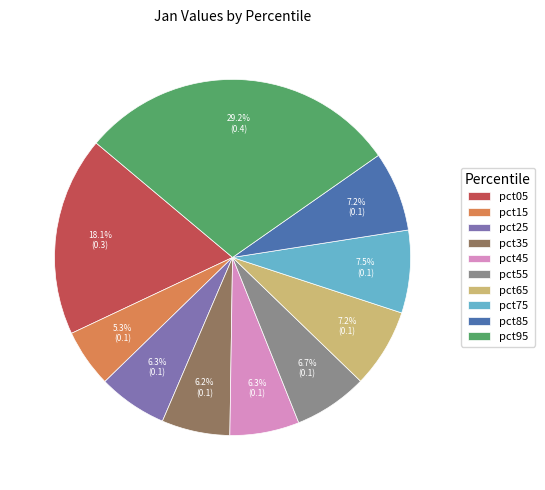

To the nearest percent, what percentage of the pie is pct05?

18%